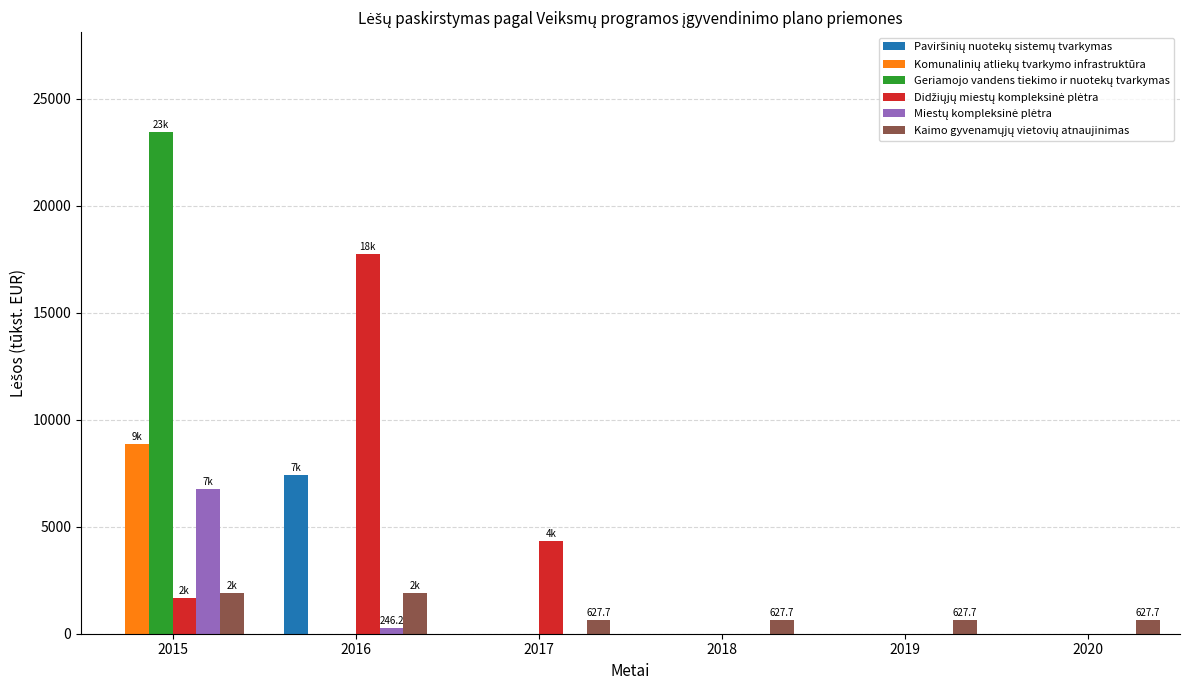

What is the total value across all series at 2019?

627.7